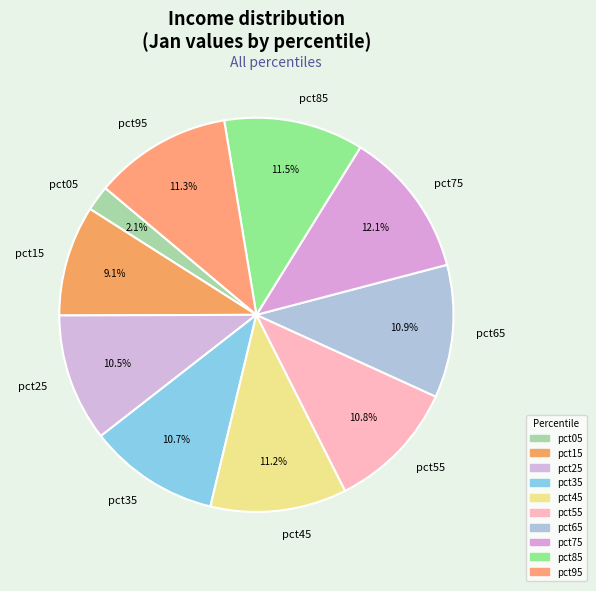

Which slice is the smallest?

pct05